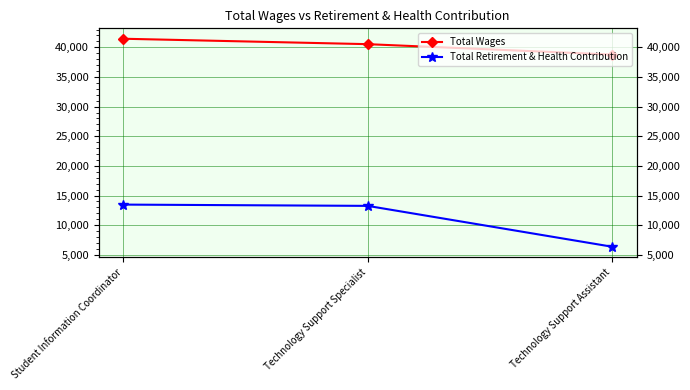

What is the sum of all Total Wages values?

120751